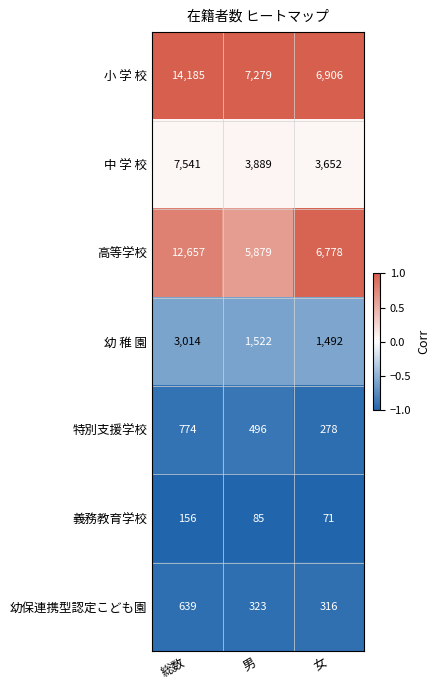

Which series changed the most between 総数 and 女?

小 学 校